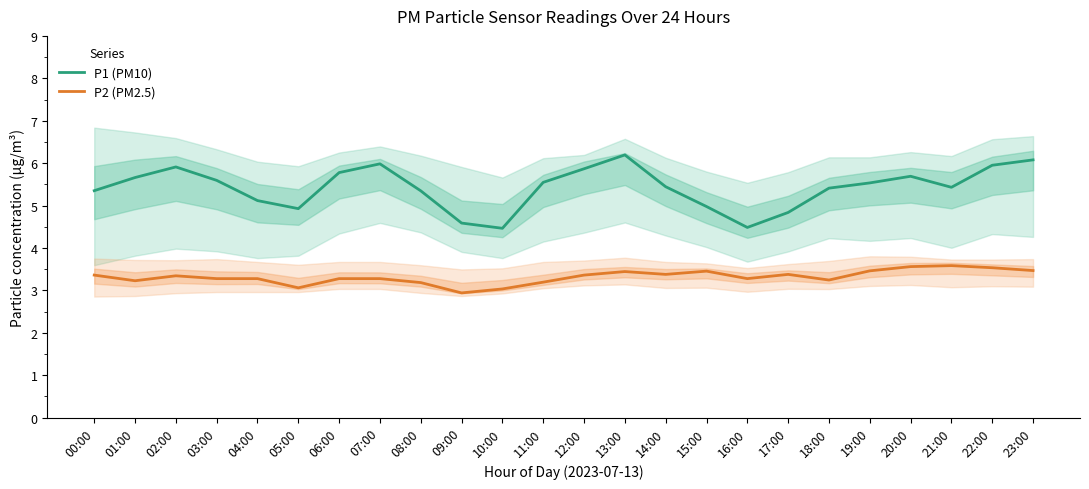

What is the label of the 18th point from the right?

06:00